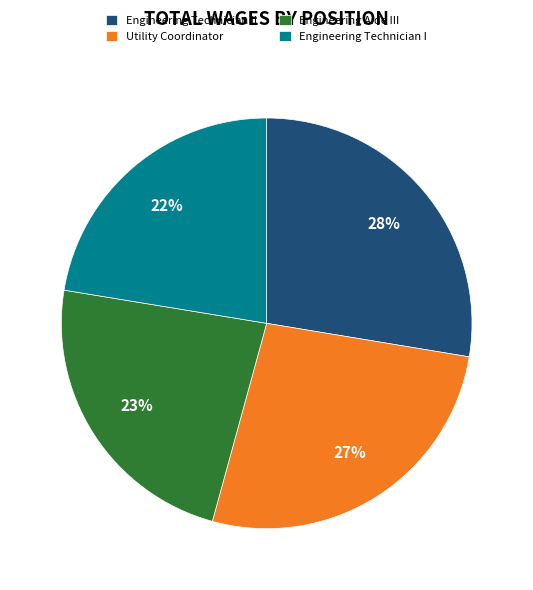

How many segments does this pie chart have?

4